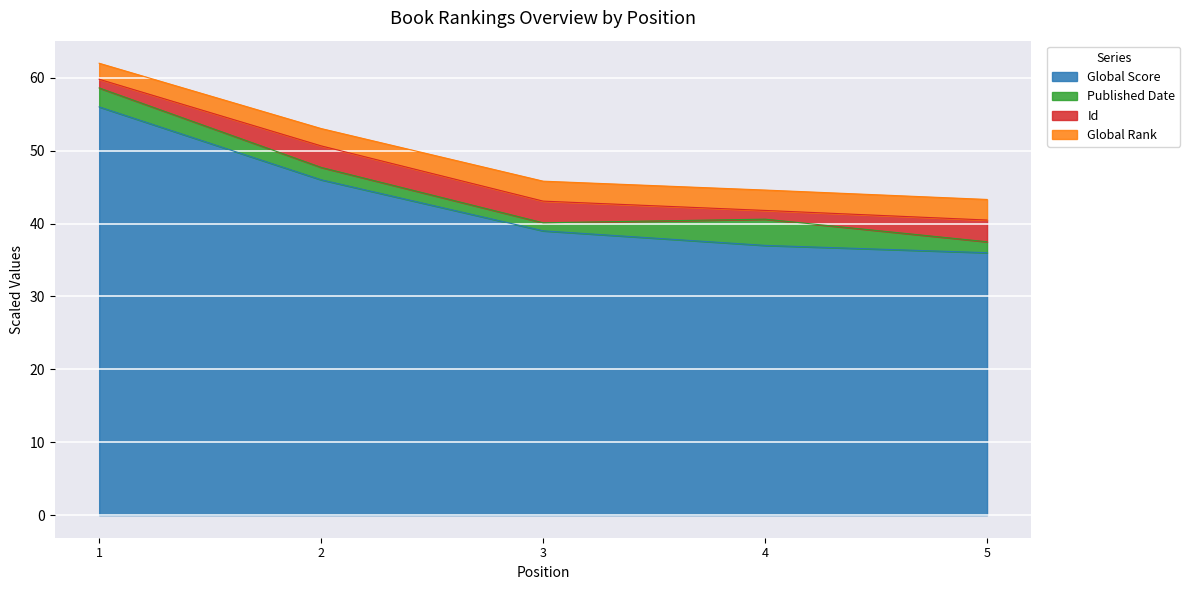

Between 1 and 5, which series saw the biggest shift?

Global Score